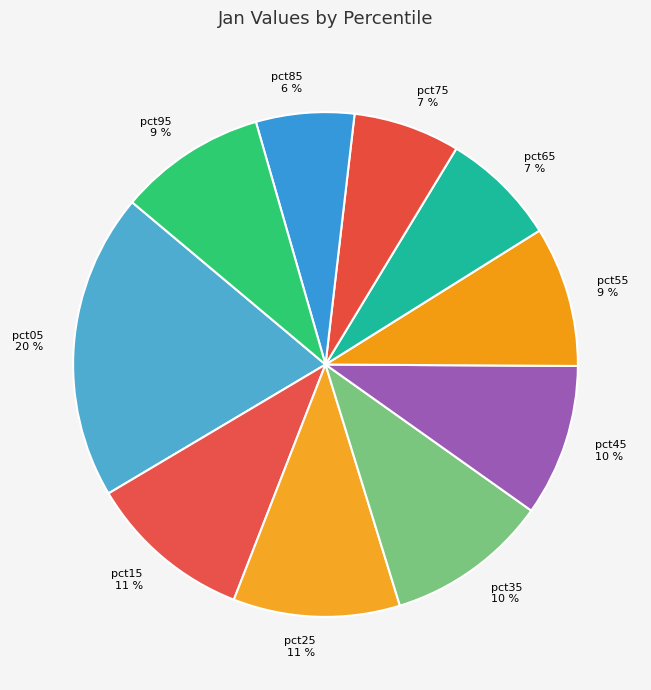

Between pct55 and pct05, which is larger?

pct05